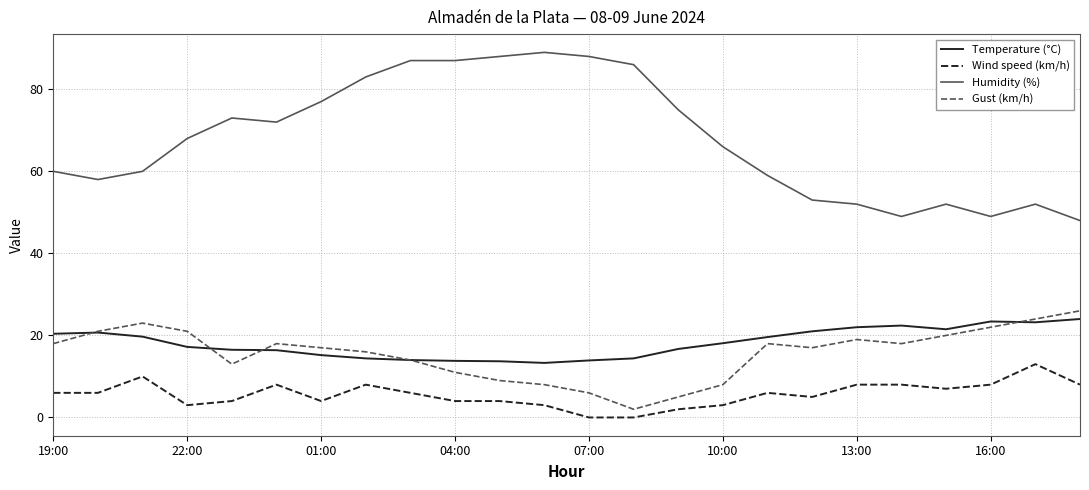

True or false: Gust (km/h) and Wind speed (km/h) intersect in this chart.

False